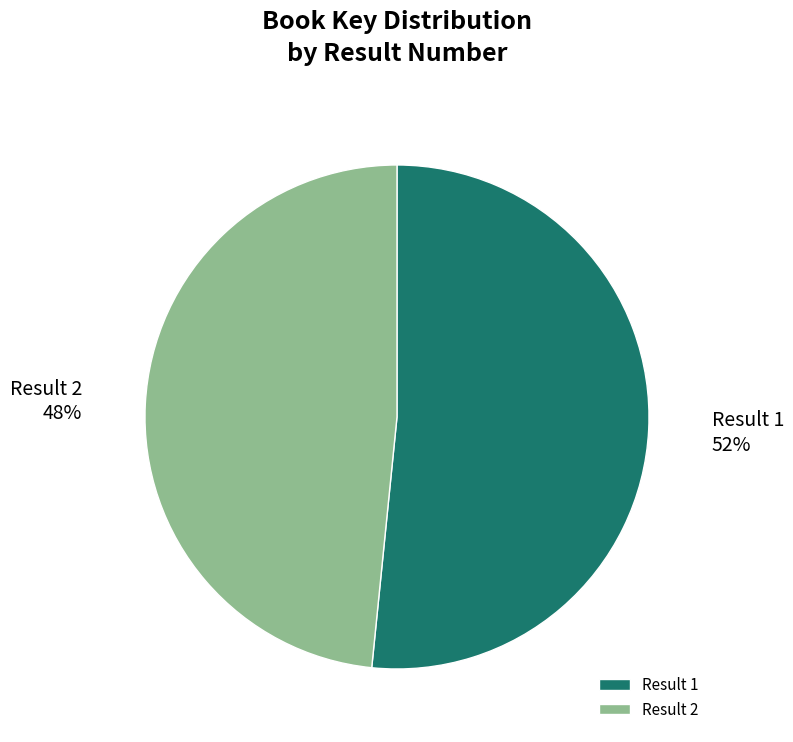

To the nearest percent, what percentage of the pie is Result 1?

52%